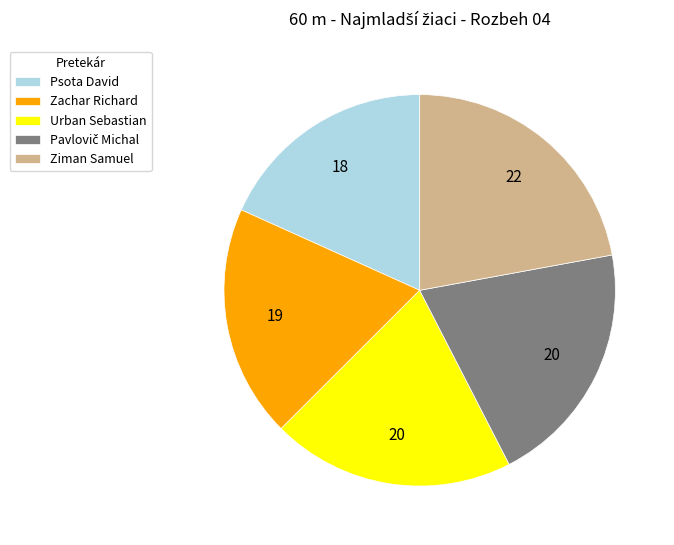

What is the ratio of the value at Psota David to the value at Urban Sebastian?

0.9